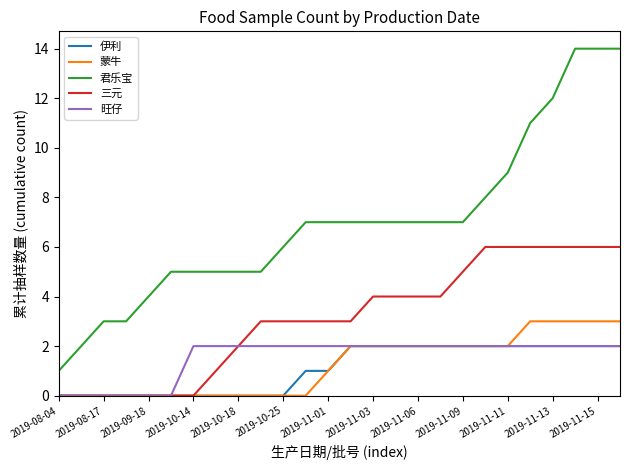

Which series has the widest spread of values?

君乐宝